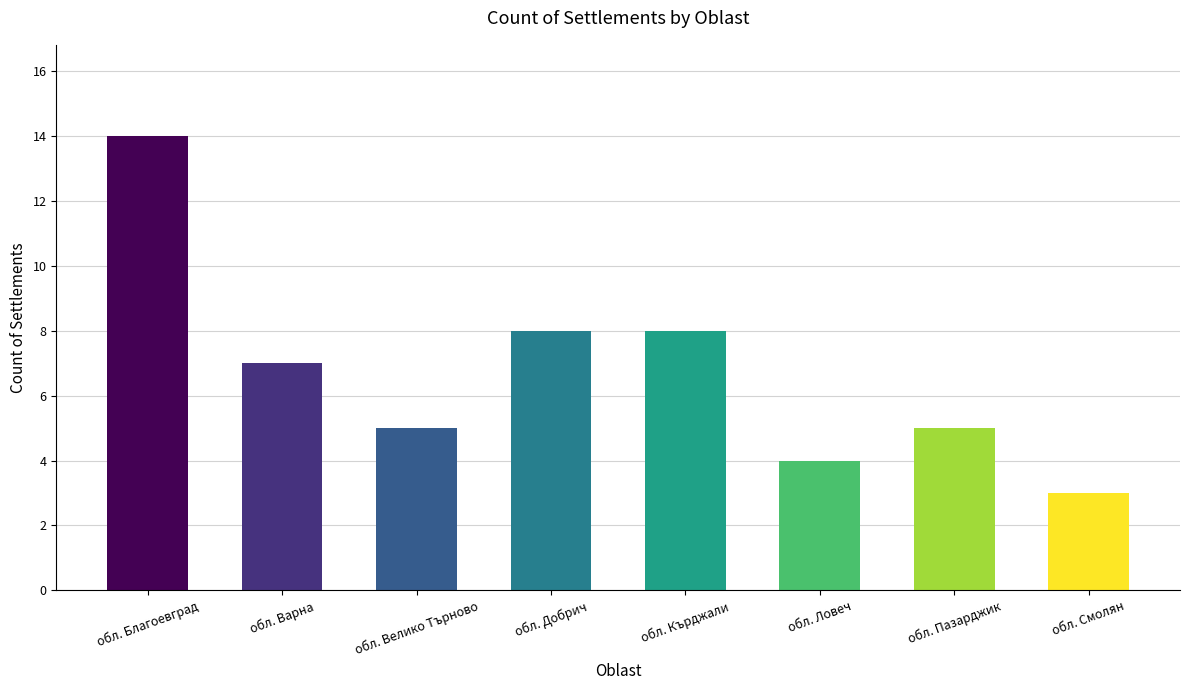

Reading left to right, extract all data points from this chart.

обл. Благоевград=14	обл. Варна=7	обл. Велико Търново=5	обл. Добрич=8	обл. Кърджали=8	обл. Ловеч=4	обл. Пазарджик=5	обл. Смолян=3